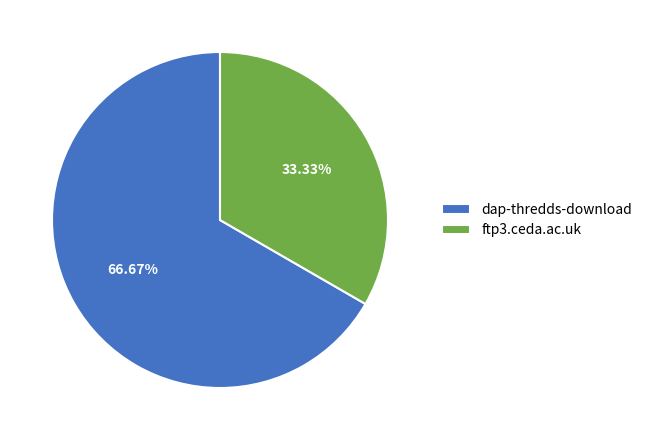

Between dap-thredds-download and ftp3.ceda.ac.uk, which is larger?

dap-thredds-download